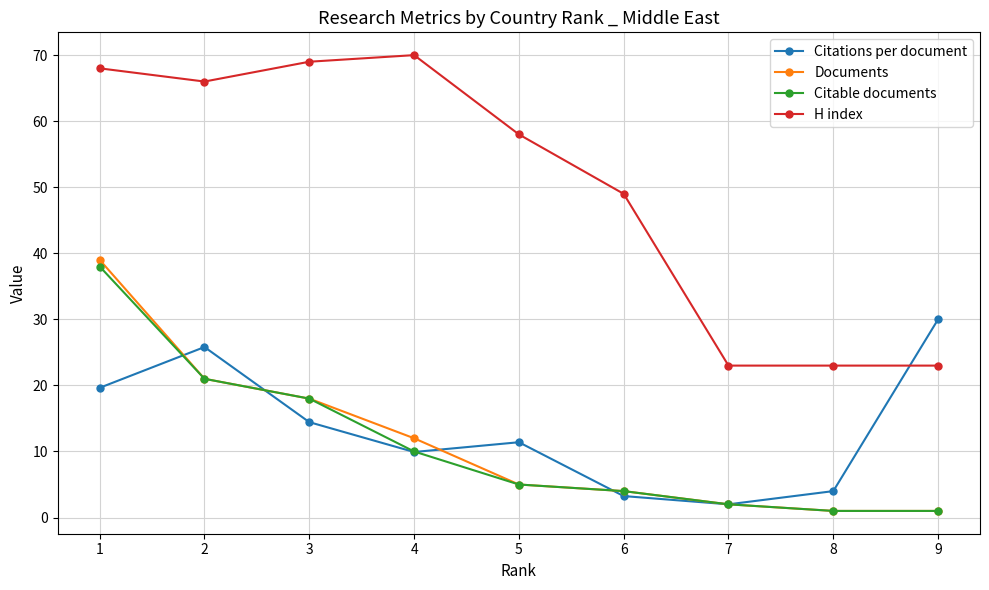

Is this an area chart (filled region under the line)?

No